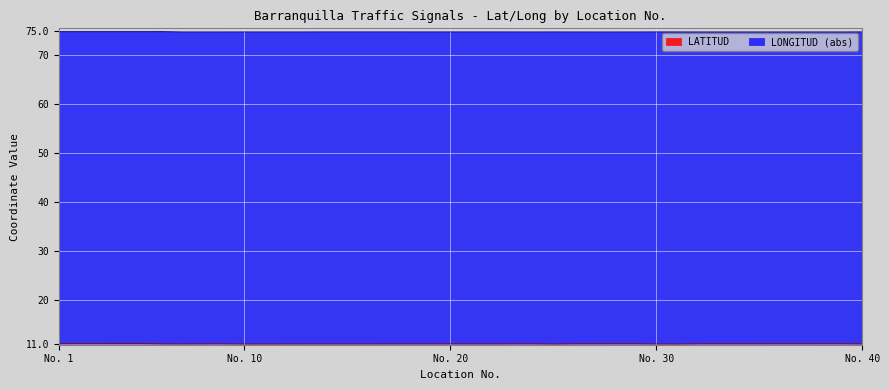

Reading left to right, what are all the values shown in this chart?

LATITUD: 11.0	11.0	11.0	11.0	11.0	11.0	11.0	11.0	11.0	10.9	10.9	10.9	11.0	11.0	11.0	11.0	11.0	11.0	11.0	11.0	11.0	11.0	11.0	11.0	10.9	11.0	11.0	11.0	11.0	10.9	10.9	11.0	11.0	11.0	11.0	11.0	11.0	11.0	11.0	11.0
LONGITUD: 74.8	74.8	74.8	74.8	74.8	74.8	74.8	74.8	74.8	74.8	74.8	74.8	74.8	74.8	74.8	74.8	74.8	74.8	74.8	74.8	74.8	74.8	74.8	74.8	74.8	74.8	74.8	74.8	74.8	74.8	74.8	74.8	74.8	74.8	74.8	74.8	74.8	74.8	74.8	74.8